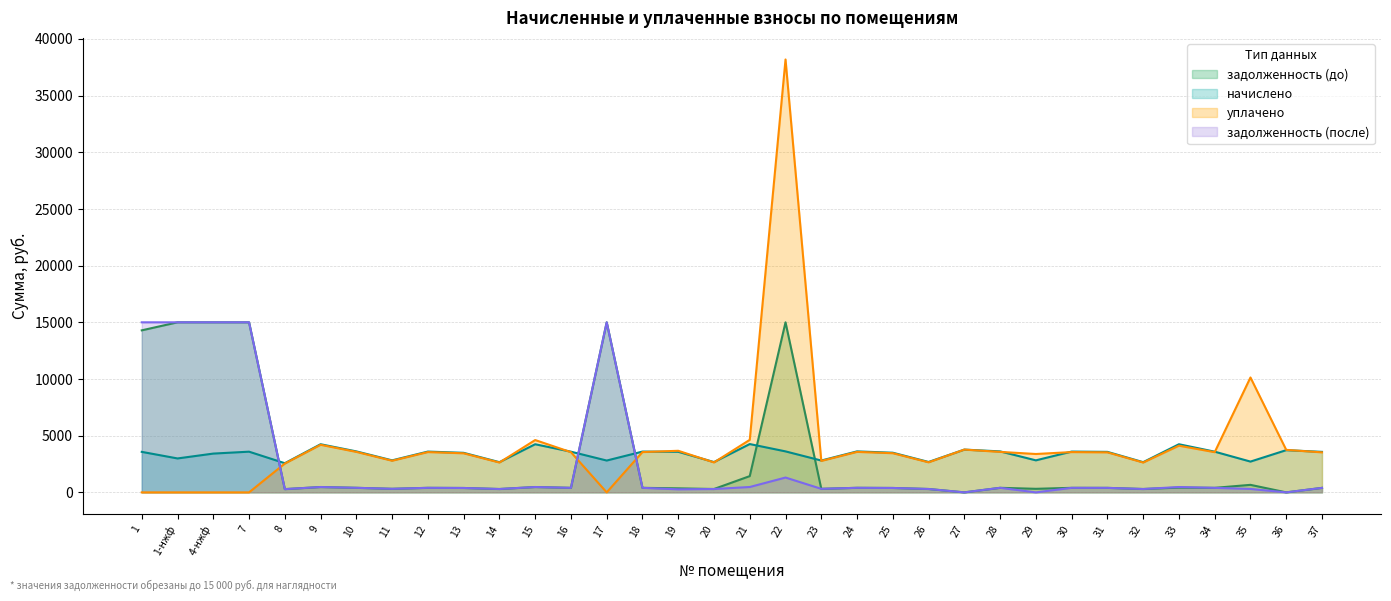

What value does the уплачено series have at 27?

3773.4